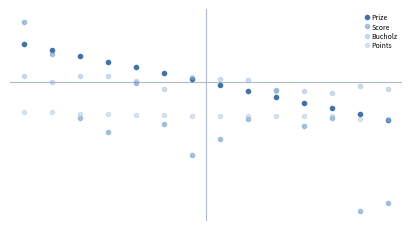

Is this an area chart (filled region under the line)?

No